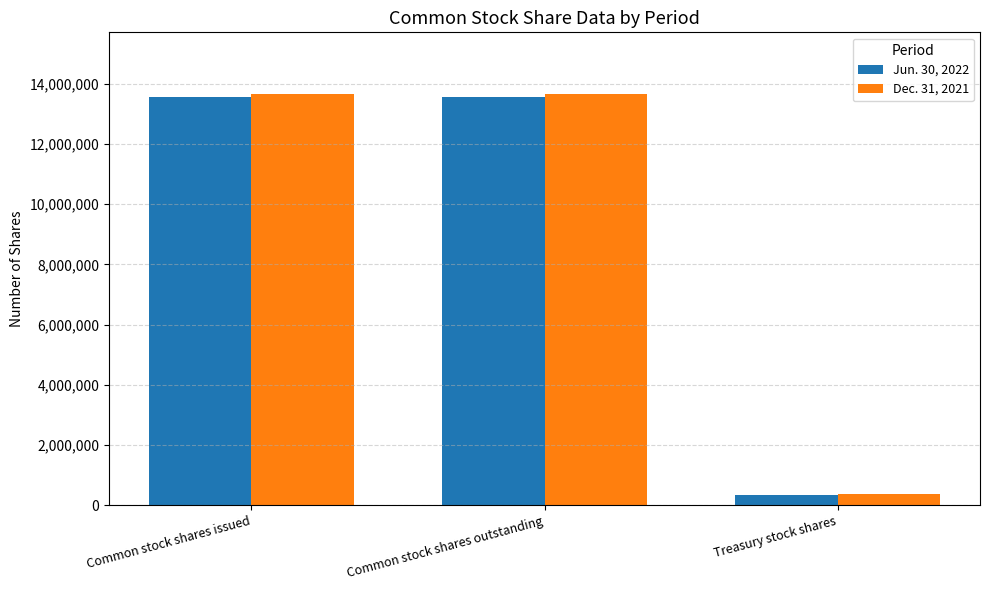

What is the total value across all series at Common stock shares outstanding?

27216000